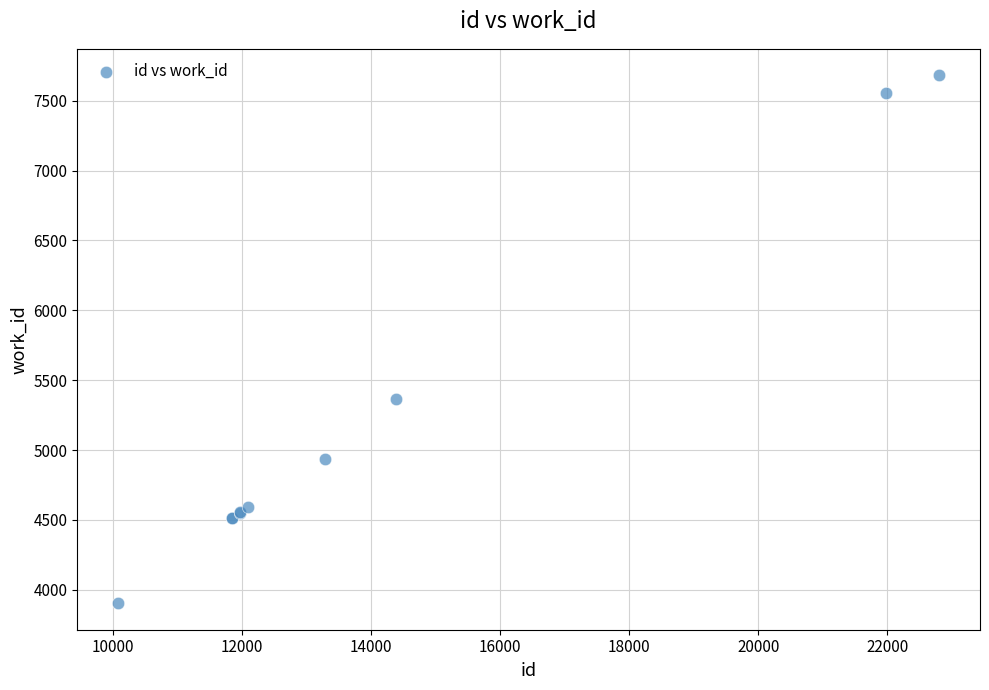

What Y value in the scatter plot is closest to 5792?

5366